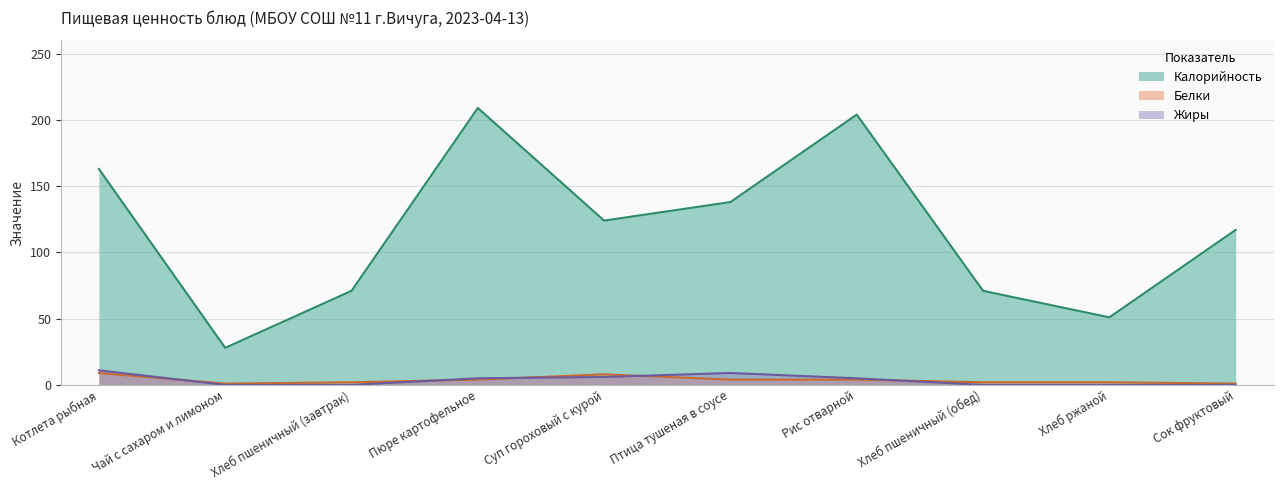

What are all the series names shown in the legend?

Калорийность, Белки, Жиры